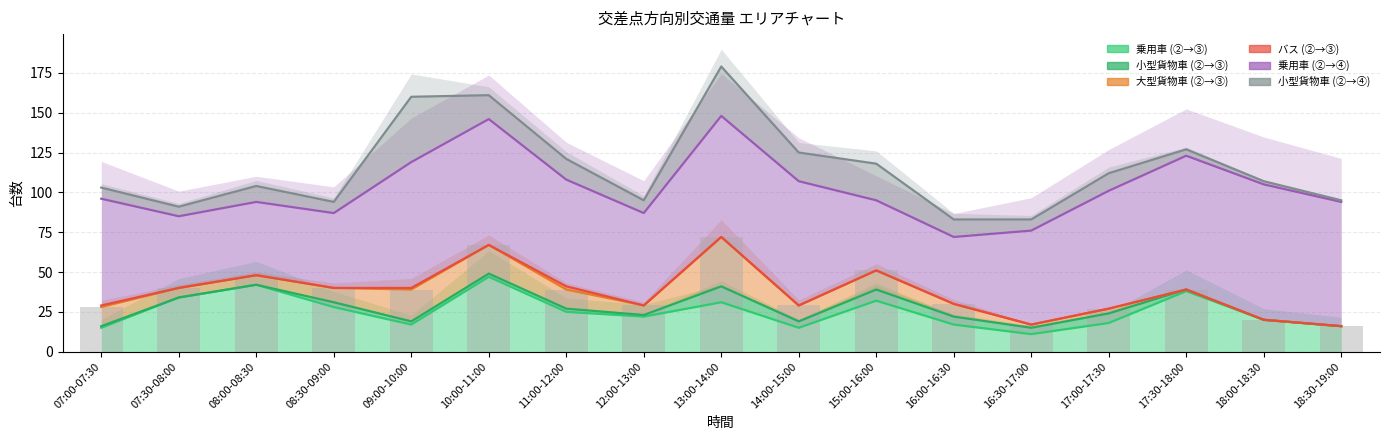

The 乗用車 (②→③) series shows 47 at 10:00-11:00. True or false?

True